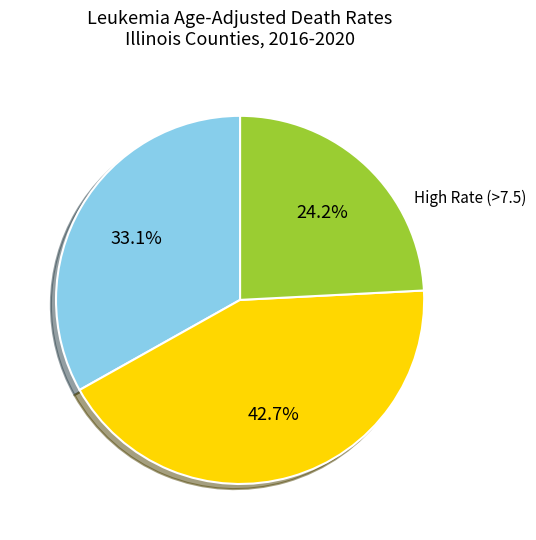

Does any single category account for the majority?

No